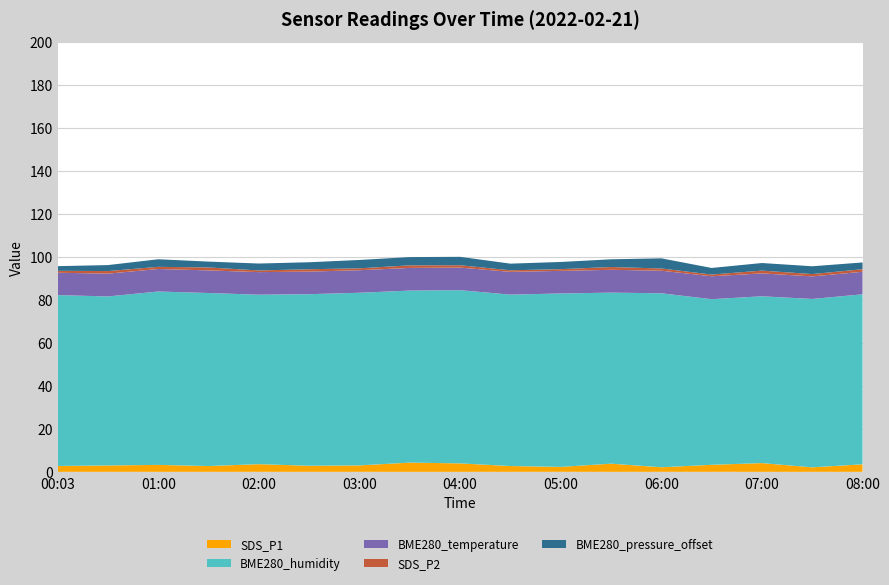

Reading left to right, extract all data points from this chart.

SDS_P1: 2.7	3.0	3.2	2.7	3.6	2.8	3.0	4.3	3.9	2.7	2.3	3.8	2.1	3.3	4.1	2.1	3.5
BME280_humidity: 79.5	78.6	80.6	80.5	78.8	79.8	80.3	80.0	80.5	79.7	80.7	79.5	80.9	77.0	77.6	78.3	79.1
BME280_temperature: 10.4	10.6	10.5	10.5	10.5	10.5	10.5	10.5	10.5	10.6	10.5	10.6	10.5	10.7	10.6	10.5	10.5
SDS_P2: 0.9	1.2	1.0	1.4	0.8	1.1	0.9	1.2	1.1	0.7	0.8	1.3	1.0	0.8	1.3	1.1	1.2
BME280_pressure_offset: 2.2	2.8	3.5	2.7	3.2	3.2	3.9	3.8	3.9	3.1	3.3	3.6	4.7	3.1	3.5	3.6	3.1